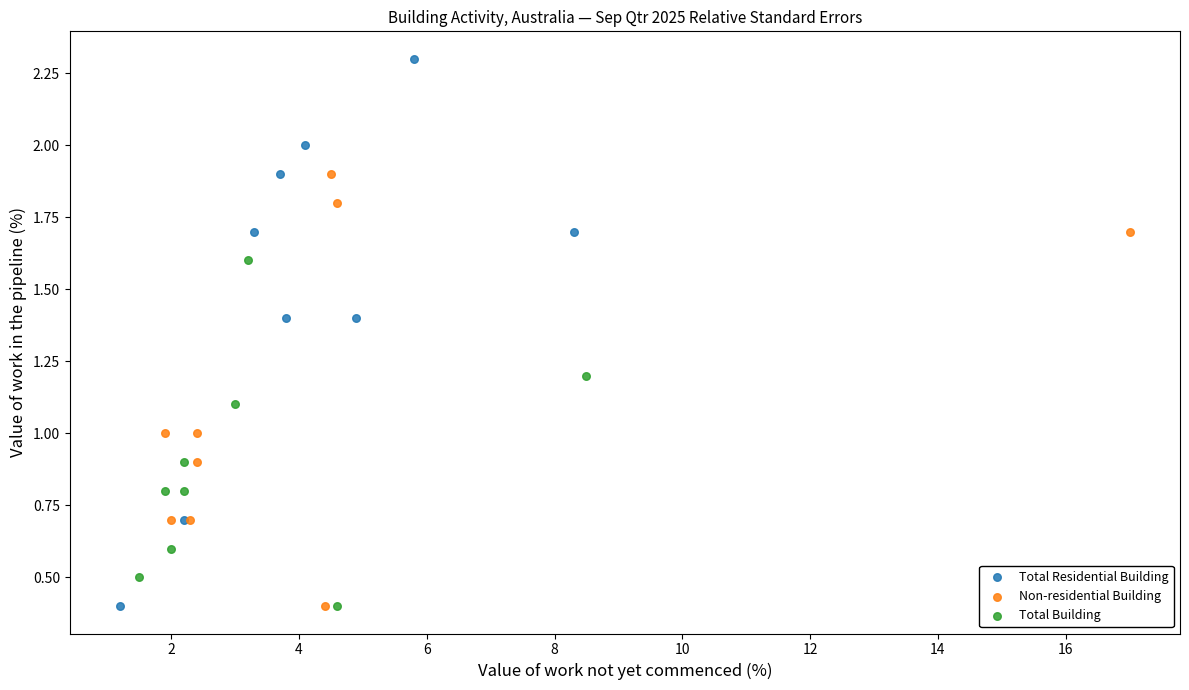

Which series reaches the maximum Y coordinate?

Total Residential Building